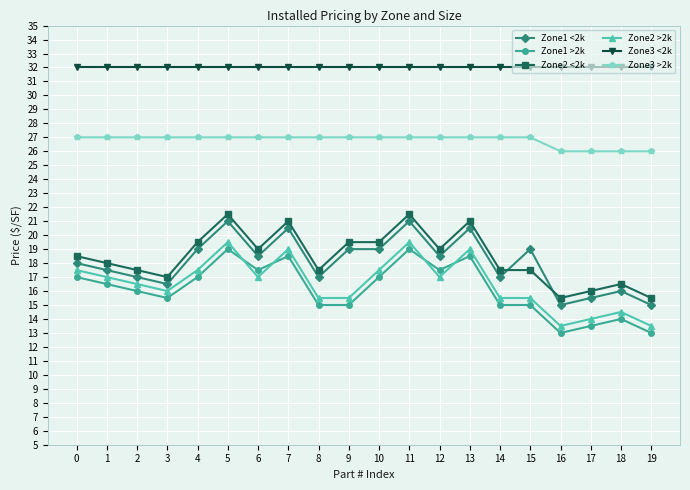

What is the value of the Zone3 <2k point at the 7th from the left?

32.0